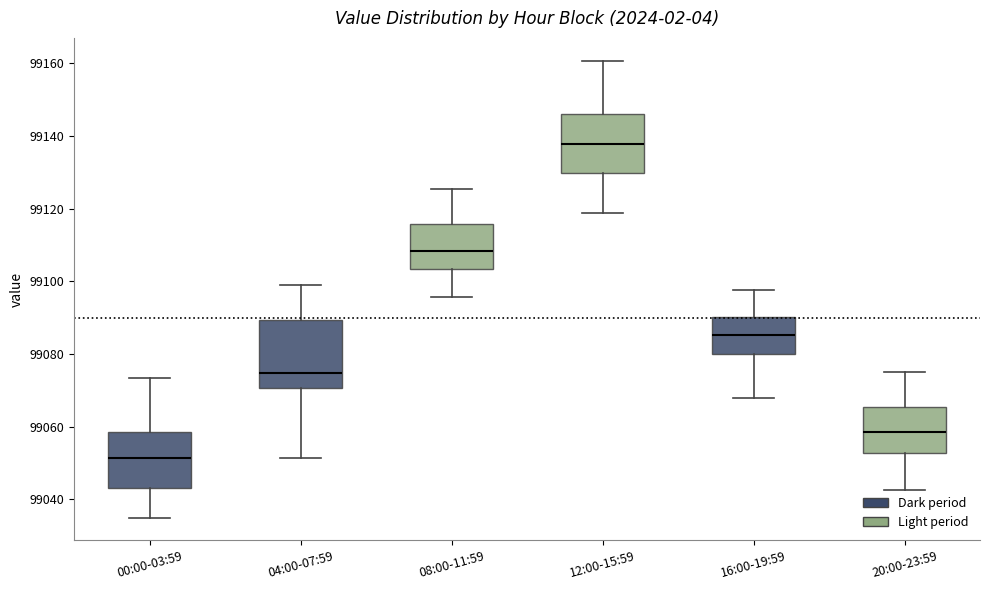

Reading left to right, transcribe this box plot: for each box, give where its median line is, the range the box spans, and where its two whiskers end, as read against the y-axis. The values are not printed on the chart, so give them approximately, as read against the axis.

00:00-03:59: median 99052, box 99044 to 99058, whiskers 99036 to 99074
04:00-07:59: median 99074, box 99070 to 99090, whiskers 99052 to 99100
08:00-11:59: median 99108, box 99104 to 99116, whiskers 99096 to 99126
12:00-15:59: median 99138, box 99130 to 99146, whiskers 99118 to 99160
16:00-19:59: median 99086, box 99080 to 99090, whiskers 99068 to 99098
20:00-23:59: median 99058, box 99052 to 99066, whiskers 99042 to 99076